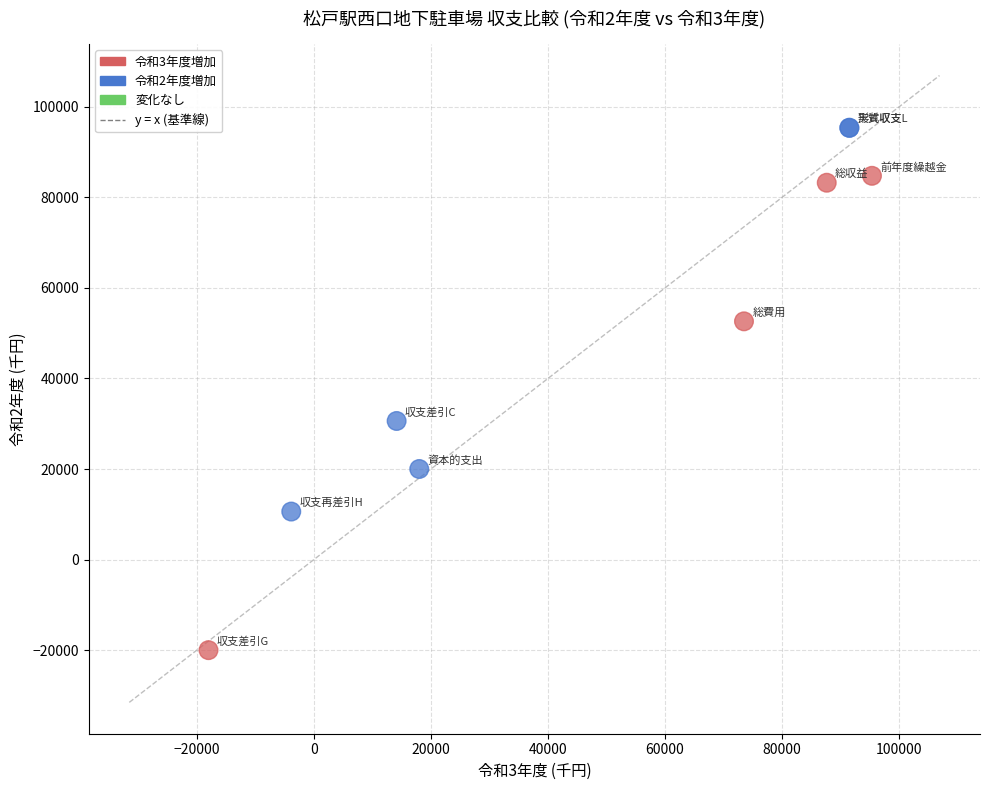

What Y value in the scatter plot is closest to 37671?

30603